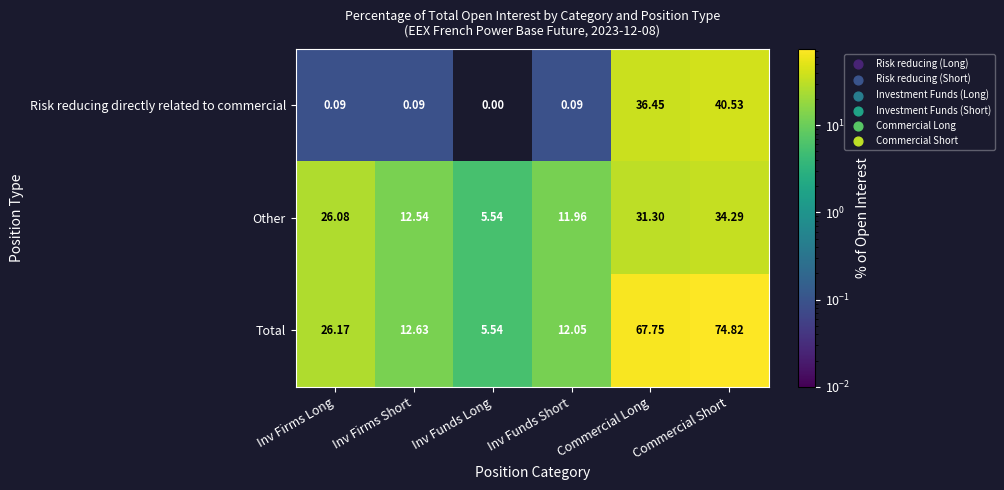

At which label does Risk reducing directly related to commercial reach its peak?

Commercial Short